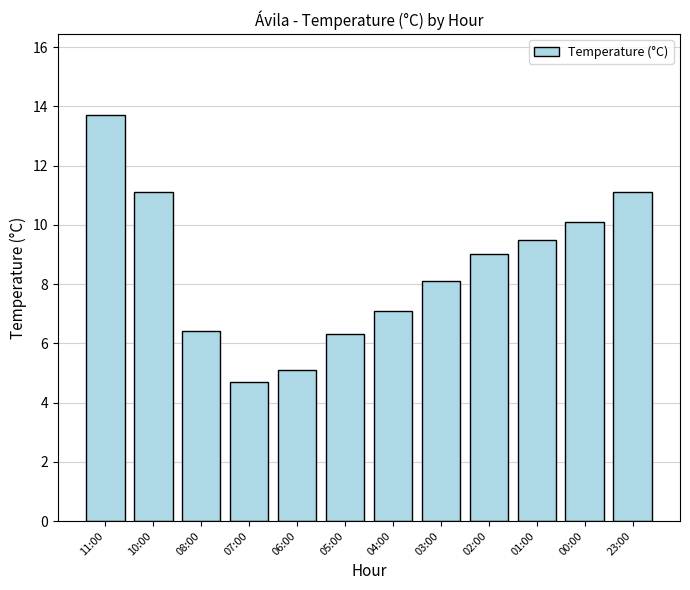

The chart shows a value of 9.0 at 02:00. True or false?

True